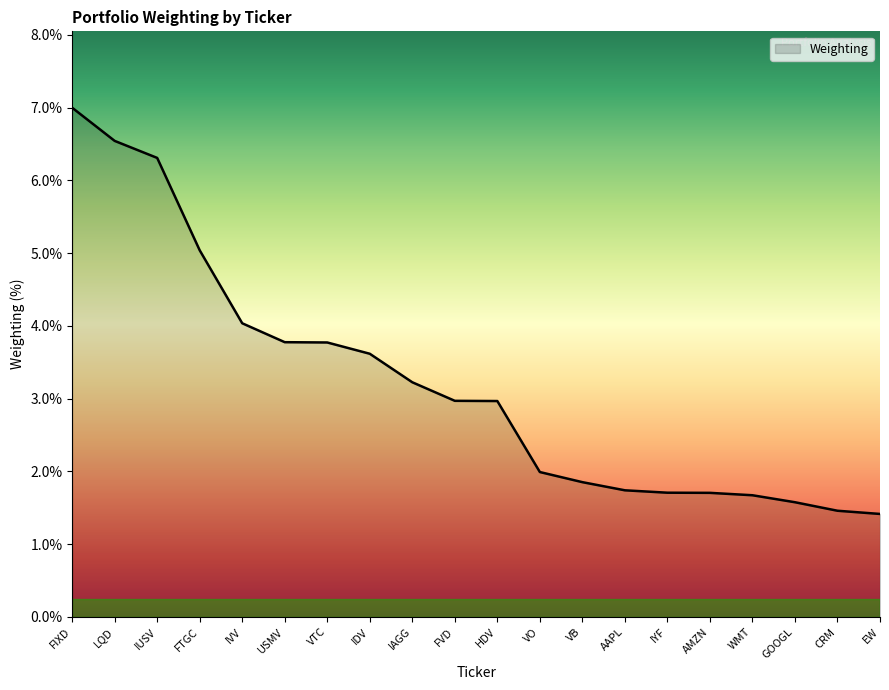

True or false: the data shows 1.9 at EW.

False